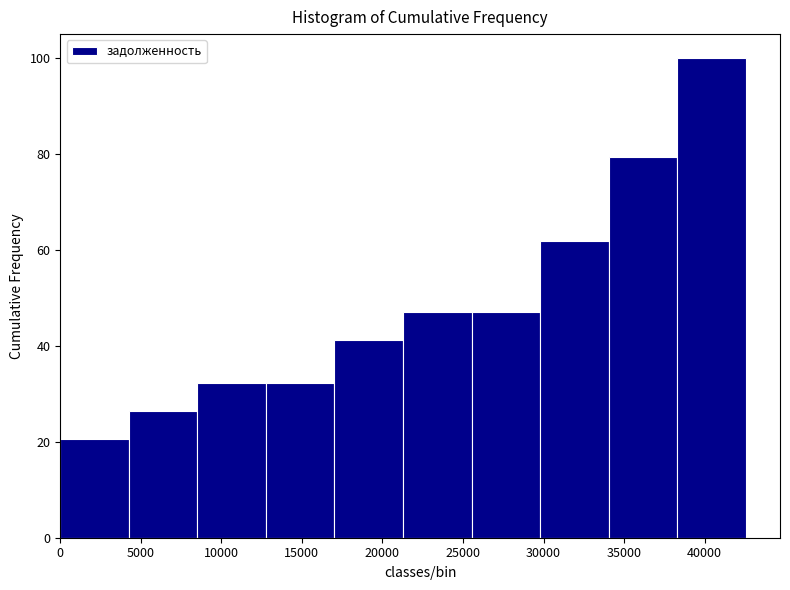

Which range on the x-axis has the tallest bar?

38500 to 42500